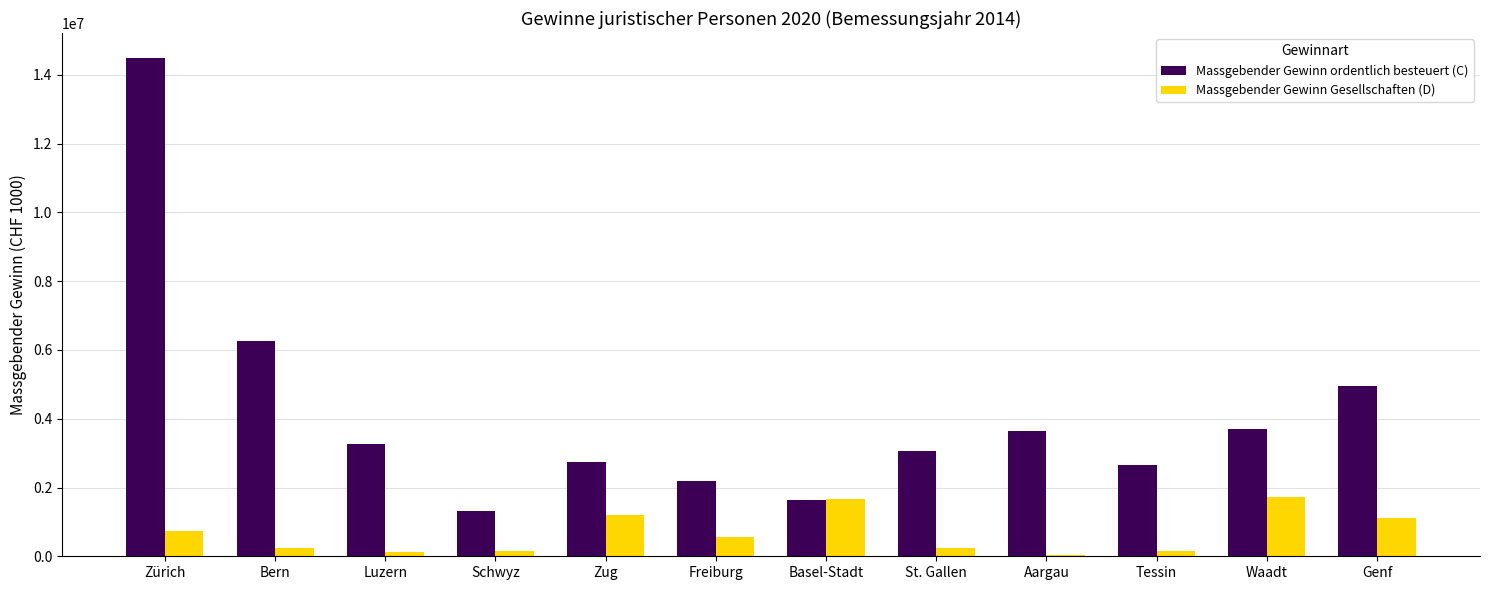

What is the sum of all Massgebender Gewinn Gesellschaften (D) values?

7975104.0